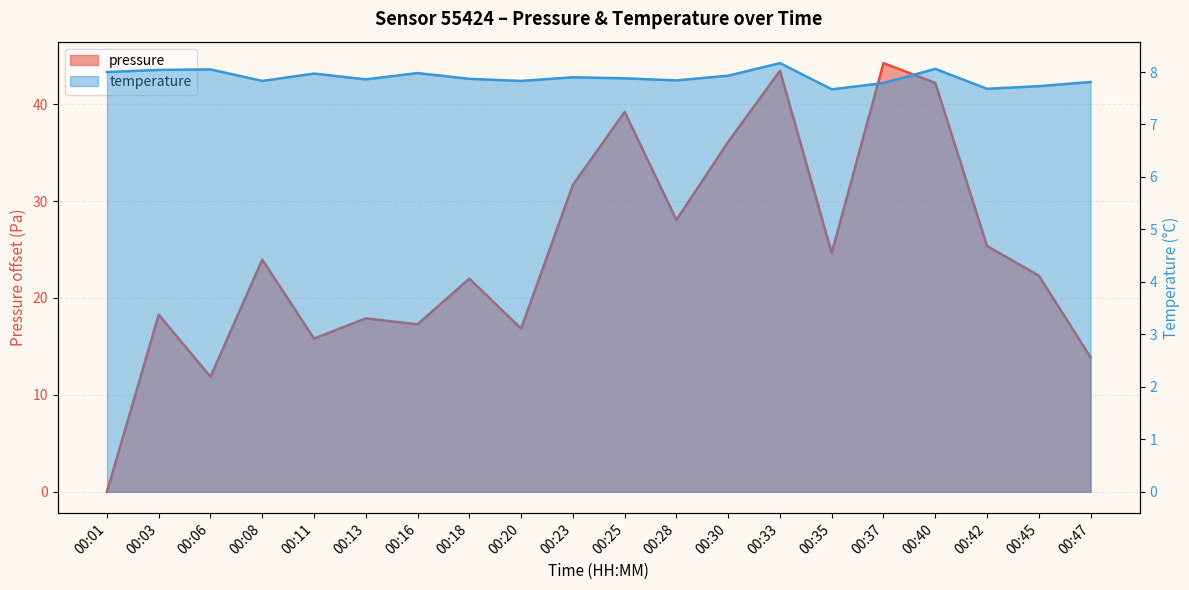

What is the difference between the maximum and second lowest values in the temperature series?

0.5